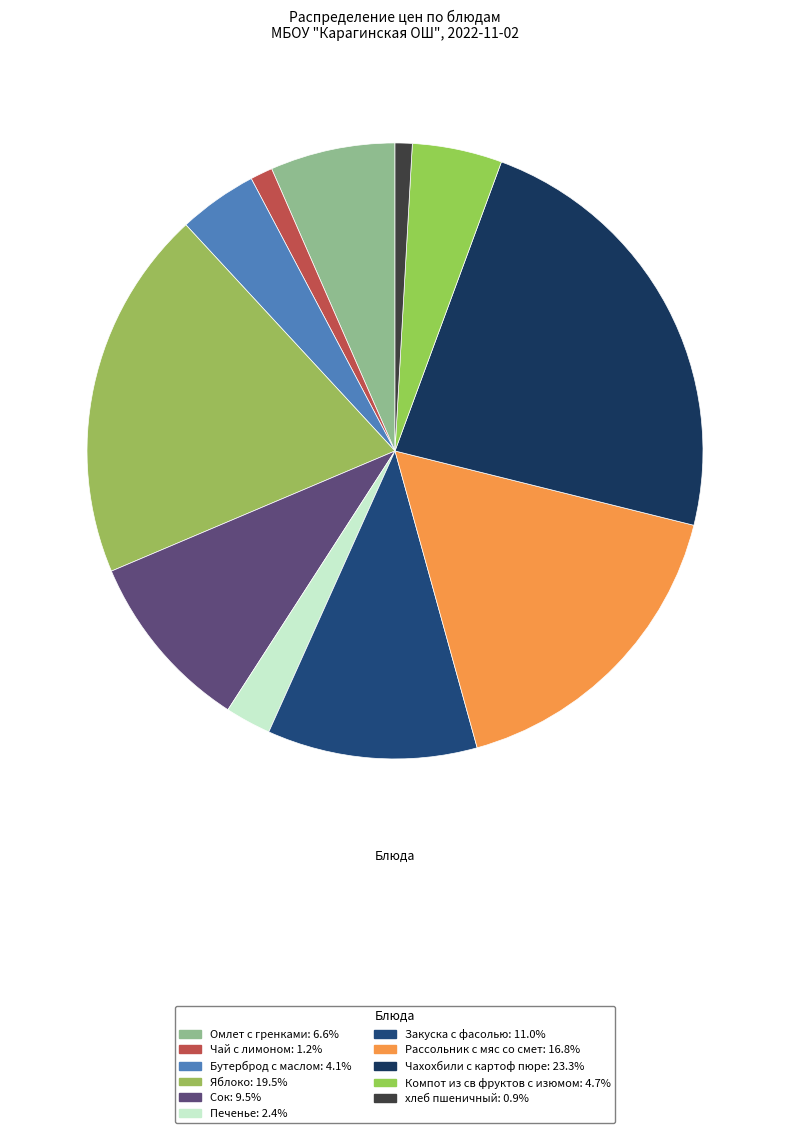

What is the total percentage of Печенье and Рассольник с мяс со смет?

19.2%